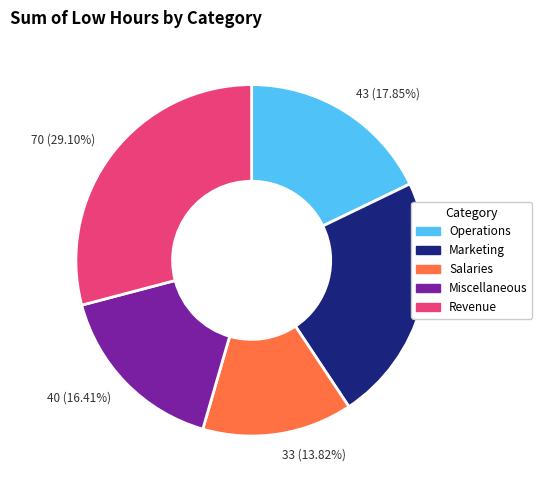

Rank the categories by value from highest to lowest.

70 (29.10%), 55 (22.82%), 43 (17.85%), 40 (16.41%), 33 (13.82%)